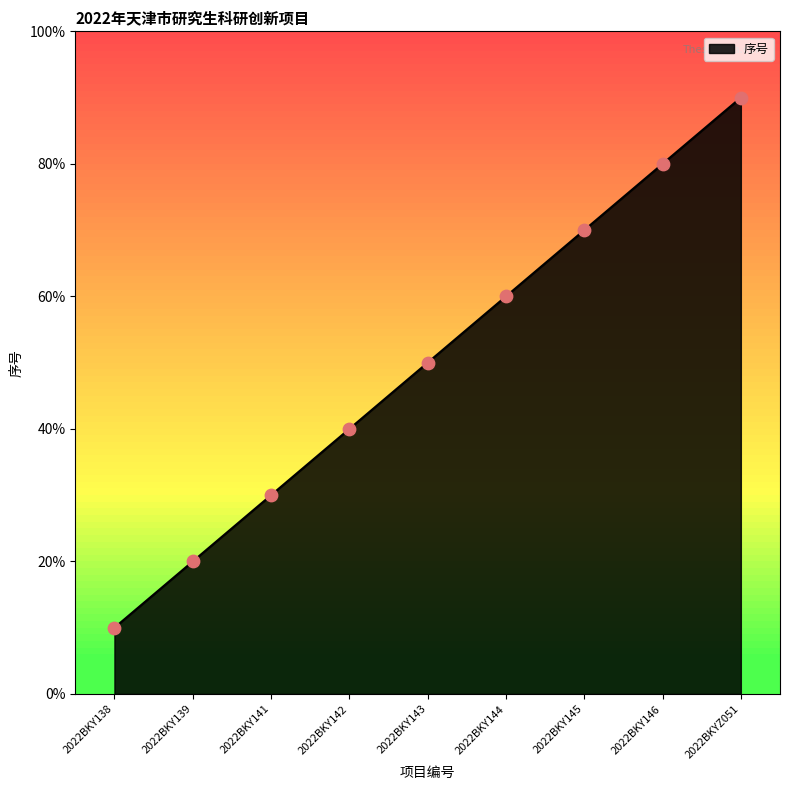

What is the change in value from 2022BKY144 to 2022BKY146?

+2